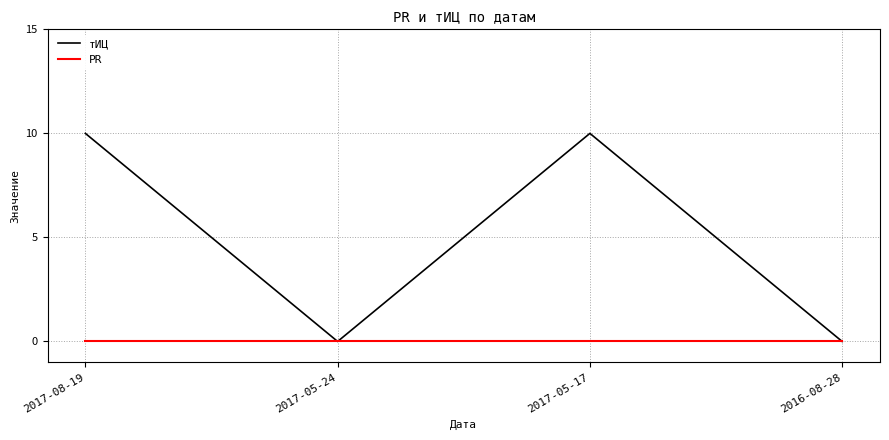

What position from the left is 2017-05-17?

3